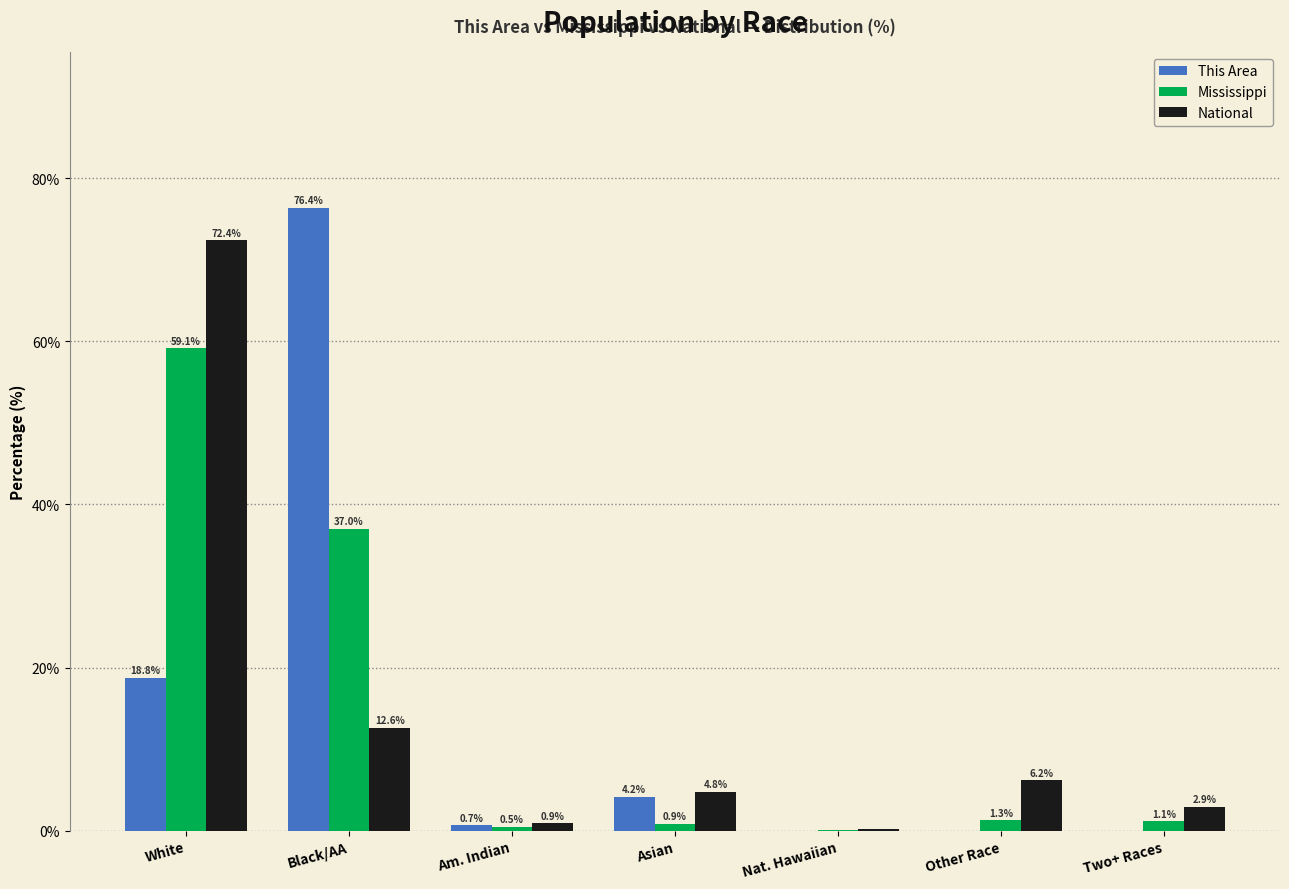

How many data points does each series have?

7